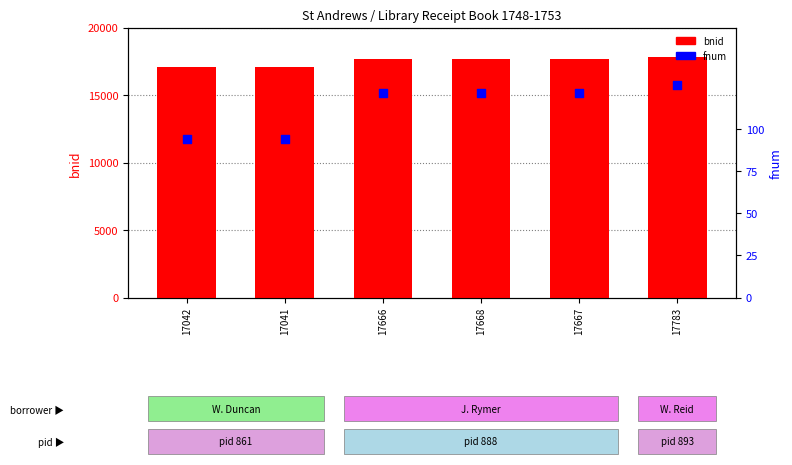

At which category is the sum across all series the highest?

17783